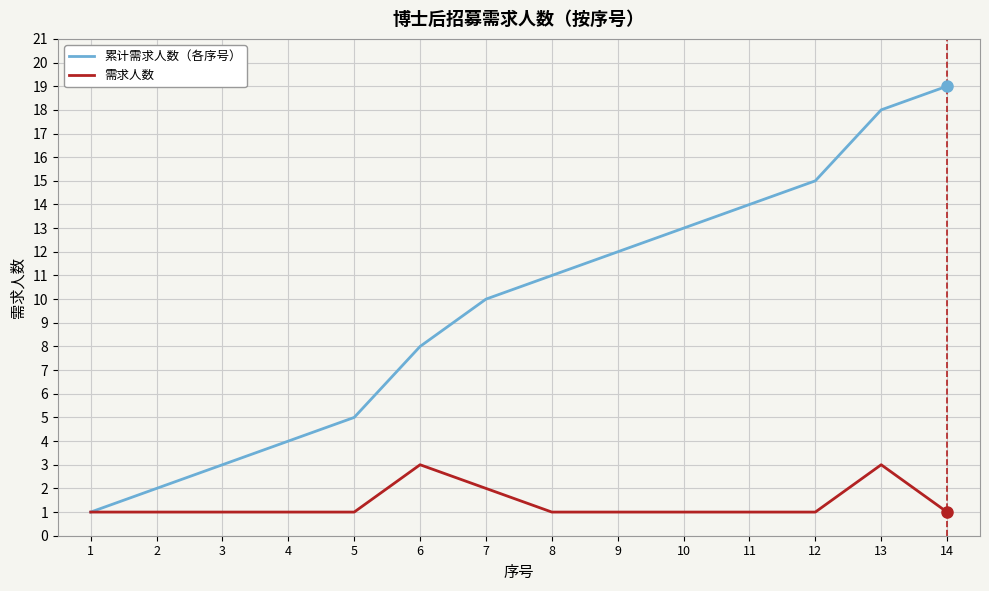

How many lines are shown in the chart?

2